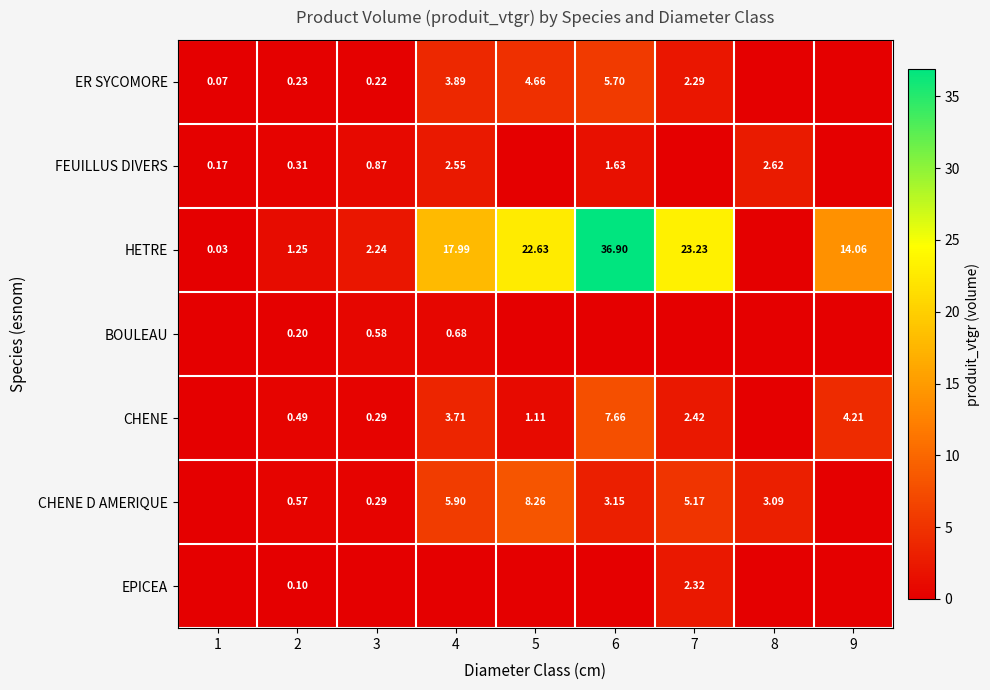

Is the value of BOULEAU at 2 greater than the value of ER SYCOMORE at 7?

No